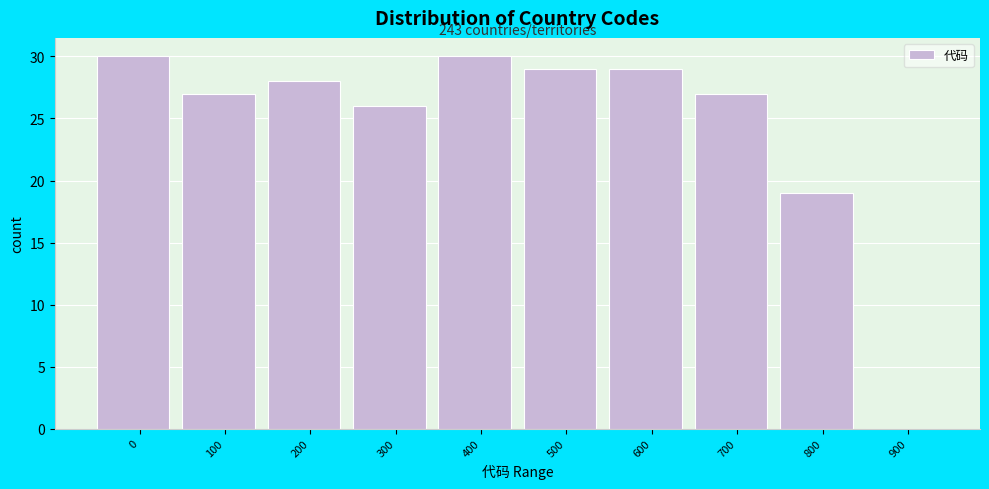

Reading left to right, what are all the values shown in this chart?

0=30	100=27	200=28	300=26	400=30	500=29	600=29	700=27	800=19	900=0